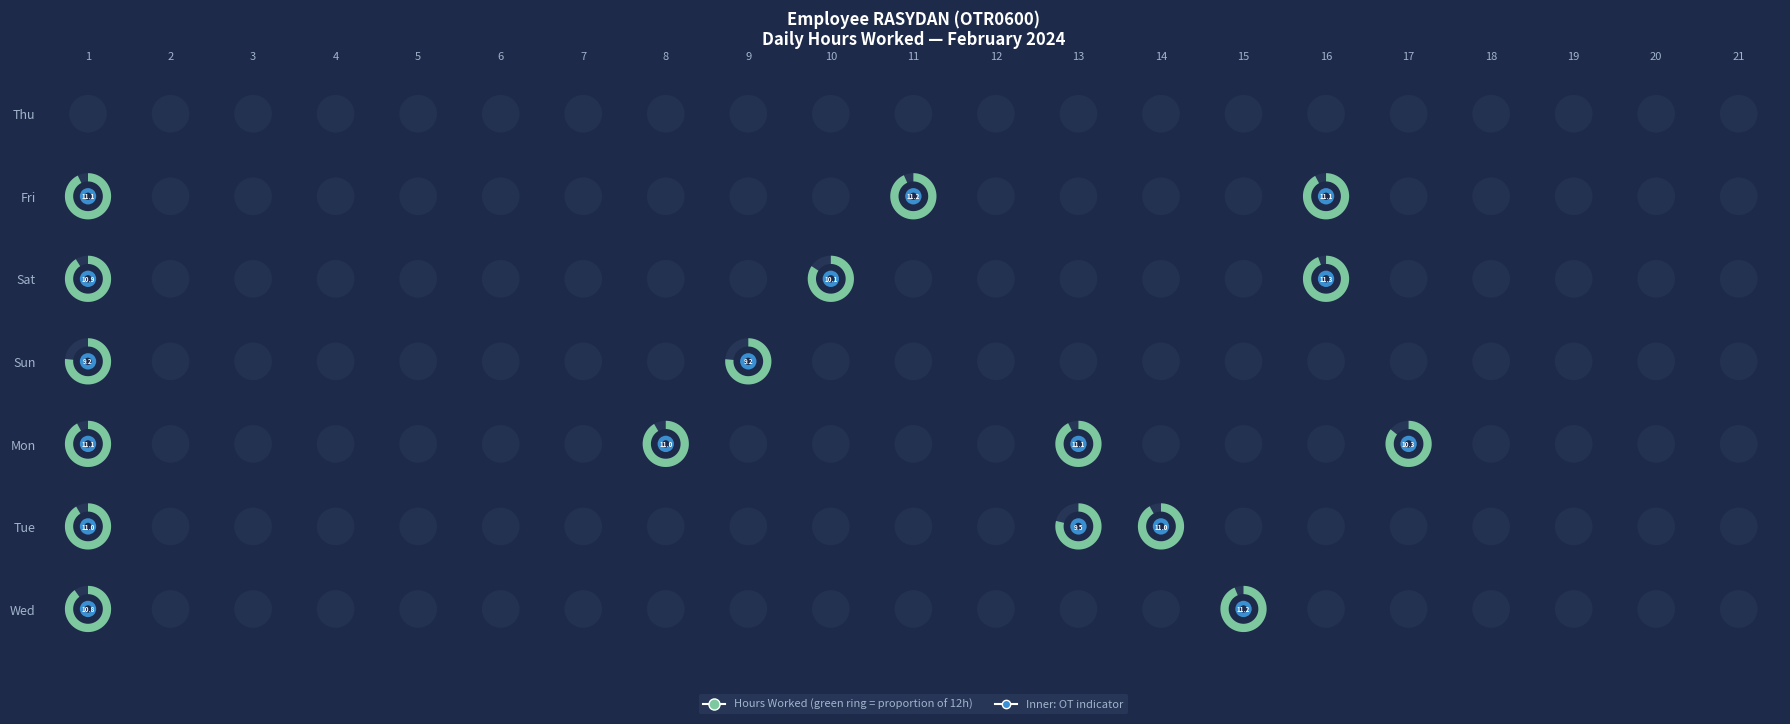

List the series in order of their peak value, highest first.

Sat, Wed, Fri, Mon, Tue, Sun, Thu